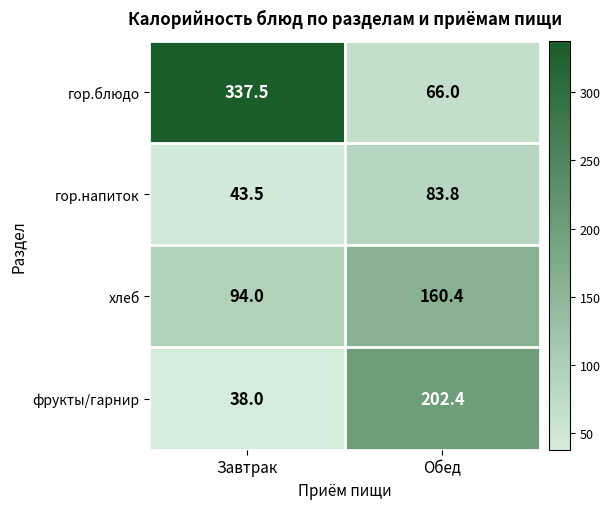

Which category has the highest value across all series?

Завтрак